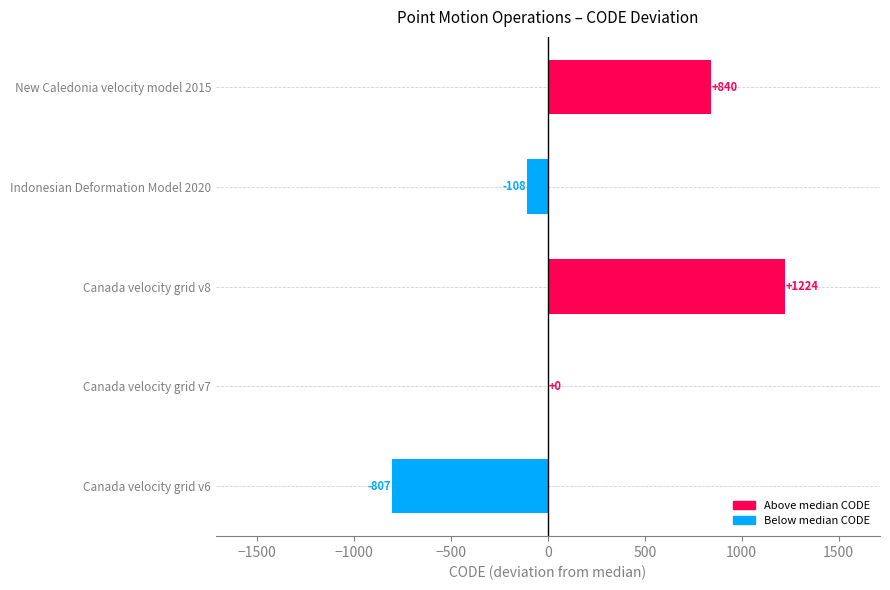

At which label is the value closest to 208?

Canada velocity grid v7